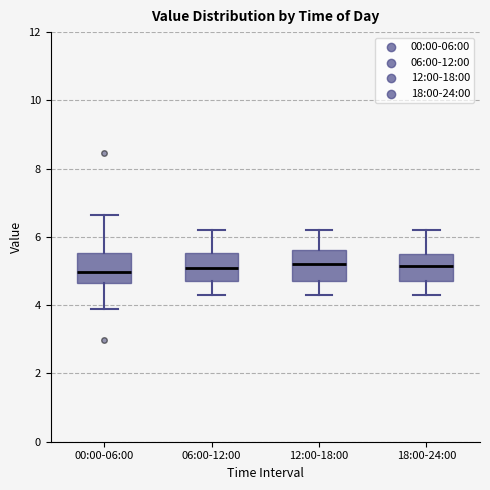

Where is the lower edge of the box for 06:00-12:00 on the y-axis? The values are not printed on the chart, so give them approximately, as read against the axis.

4.8